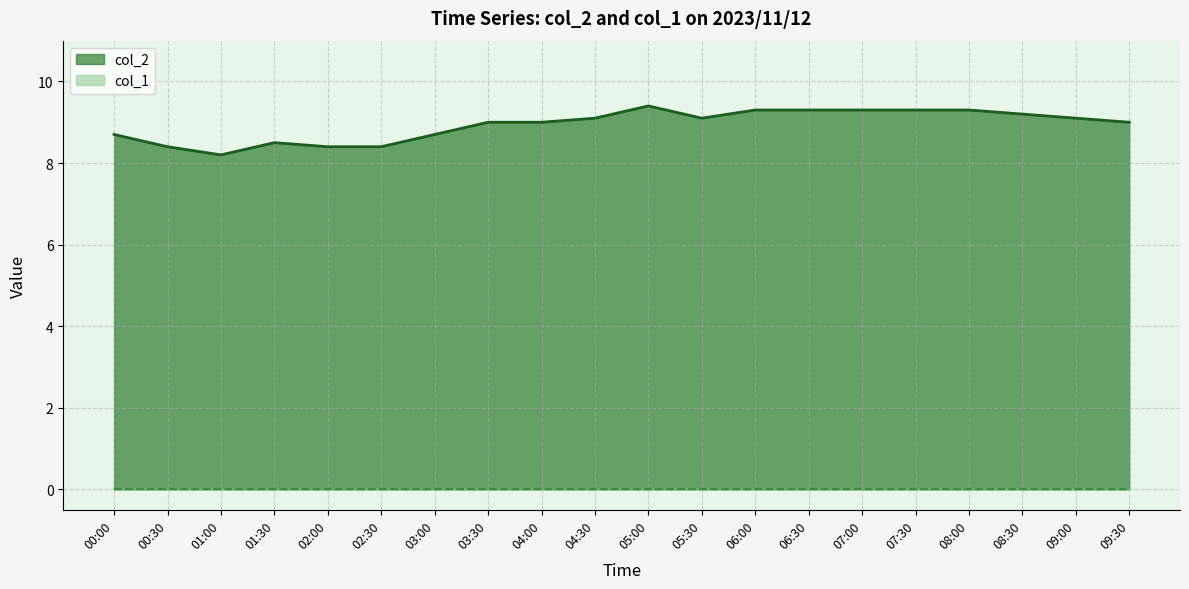

What is the sum of the values at 02:00 and 07:30?

17.7